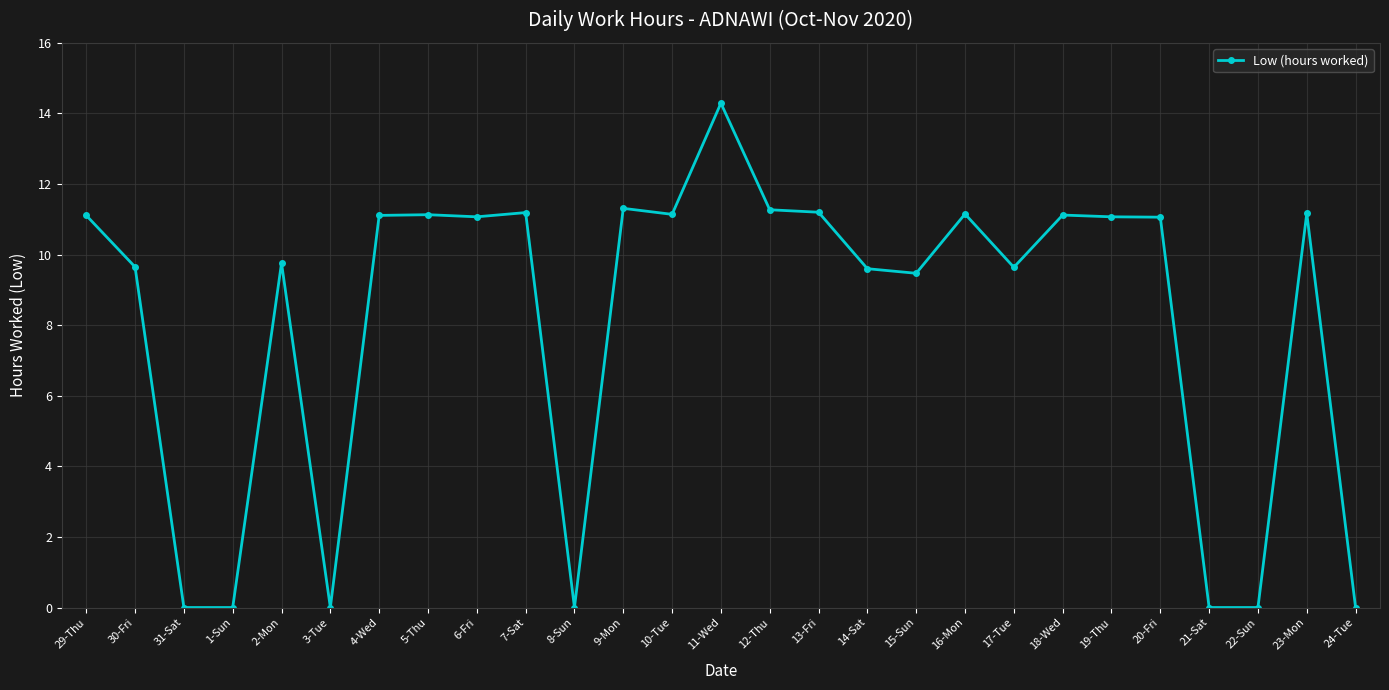

Which has a higher value, 1-Sun or 19-Thu?

19-Thu